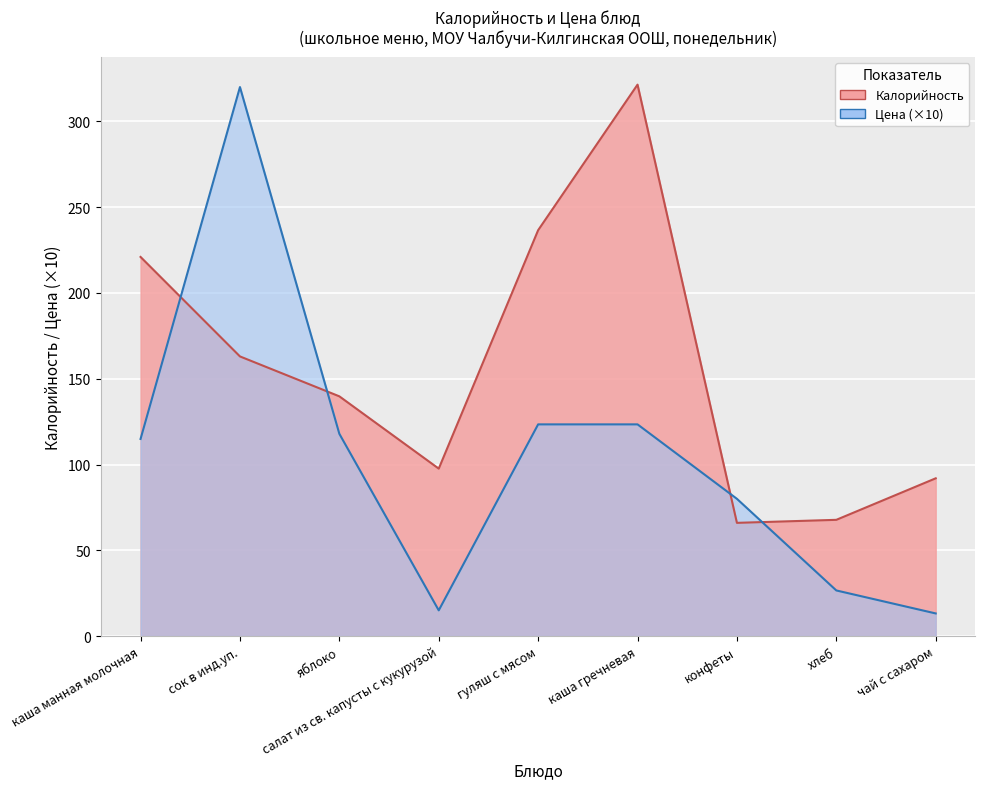

What is the value of the Калорийность point at the 9th from the left?

92.0